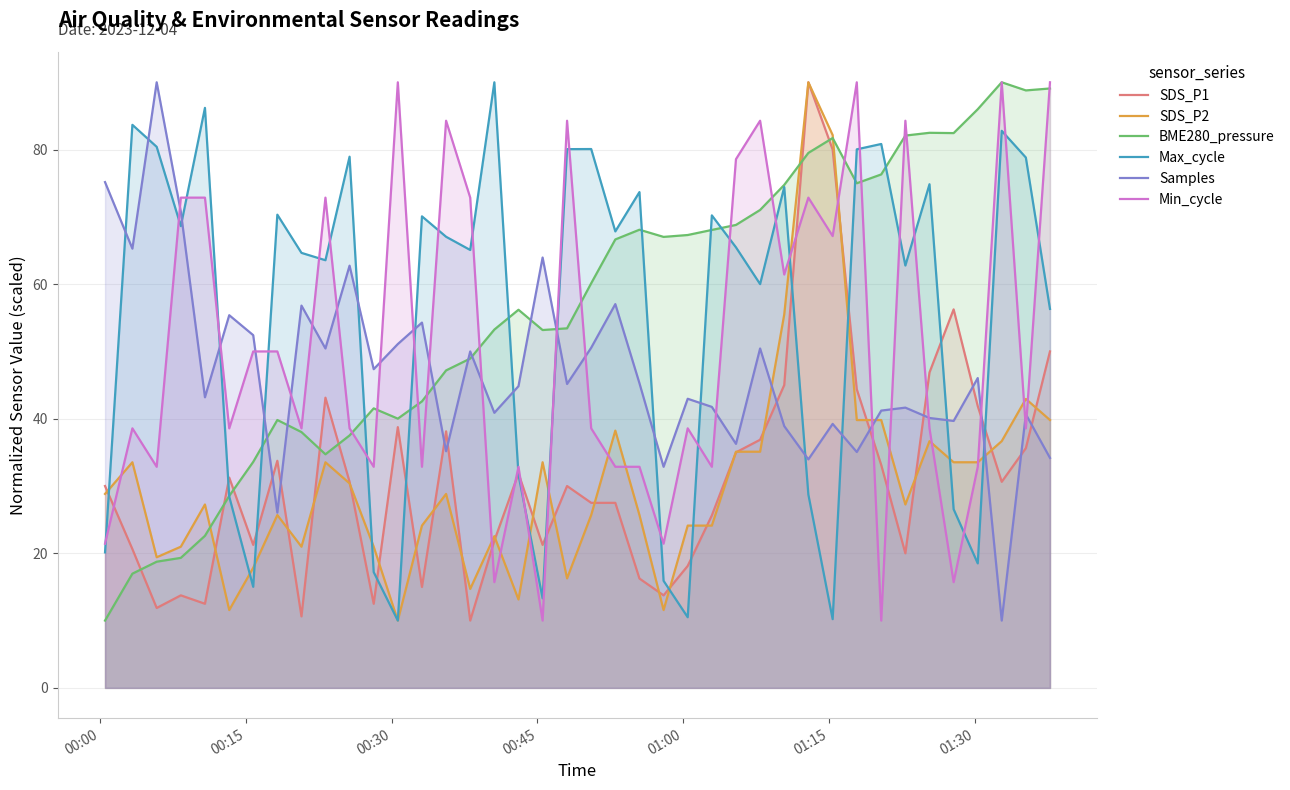

What are all the series names shown in the legend?

SDS_P1, SDS_P2, BME280_pressure, Max_cycle, Samples, Min_cycle